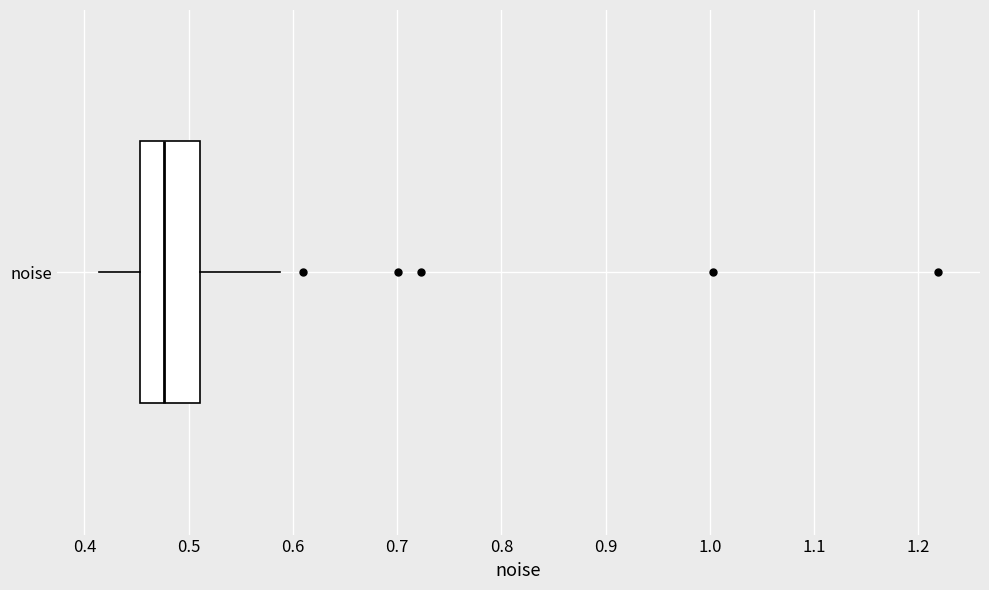

Where does the median line of the box for noise sit on the x-axis? The values are not printed on the chart, so give them approximately, as read against the axis.

0.48